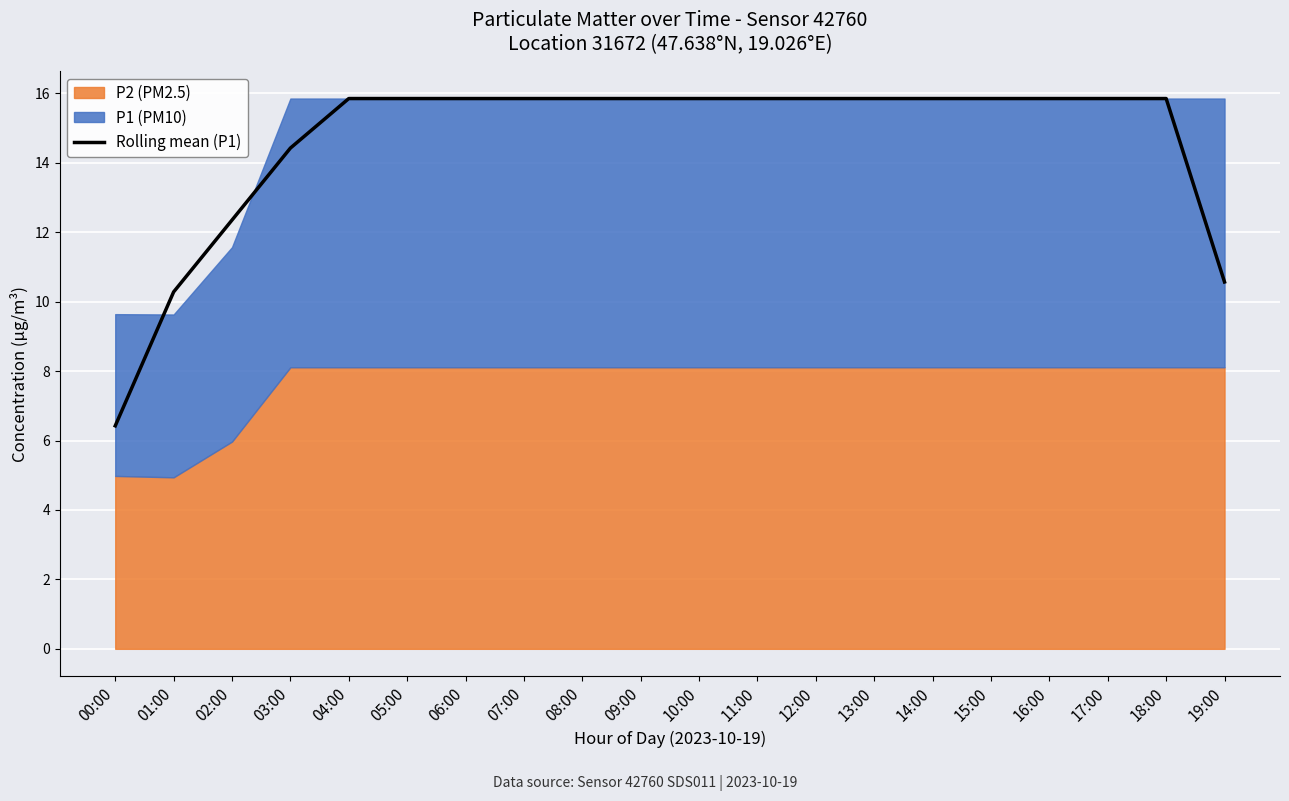

At which category does the chart reach its peak across all series?

04:00